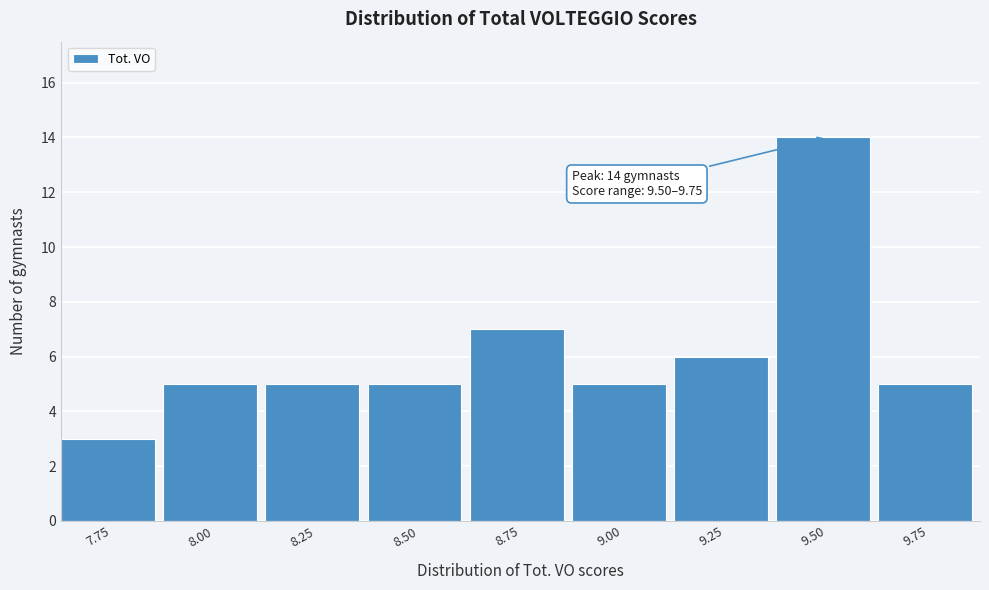

Reading right to left, transcribe all the data shown in this chart.

5	14	6	5	7	5	5	5	3